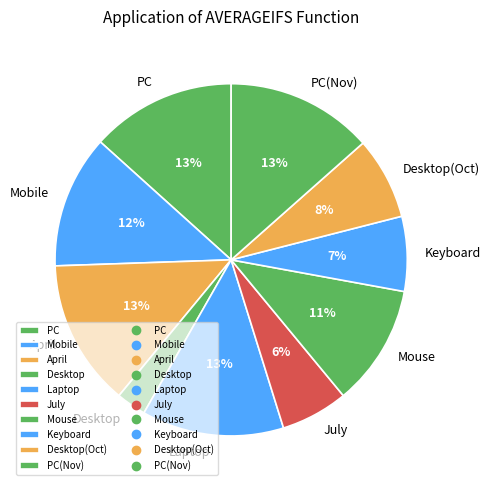

To the nearest percent, what percentage of the pie is April?

13%